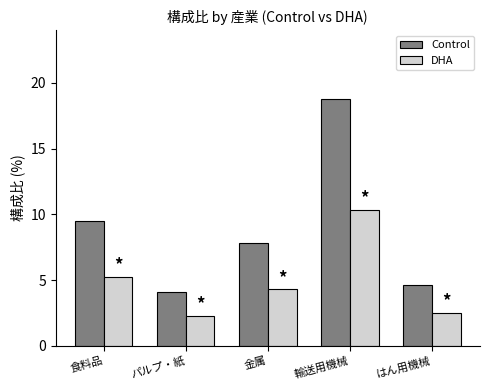

What is the difference between the highest and lowest values at パルプ・紙?

1.8